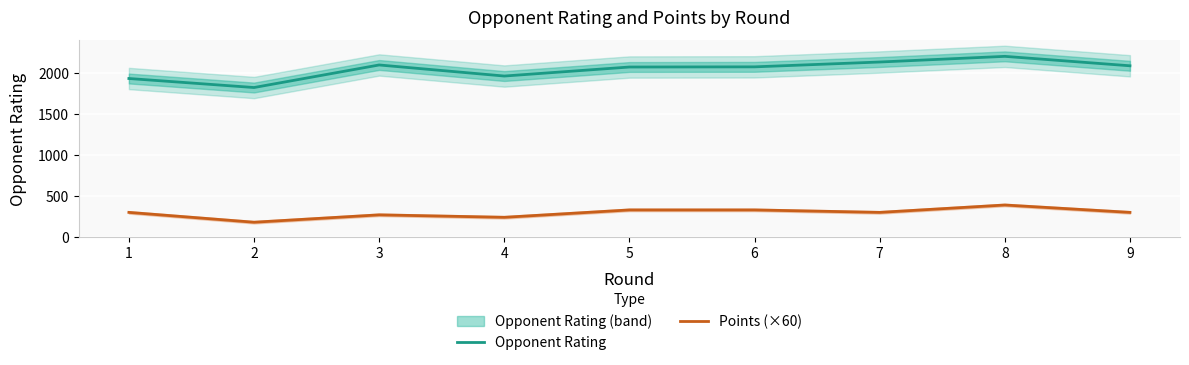

At which label is Opponent Rating closest to 2012?

4